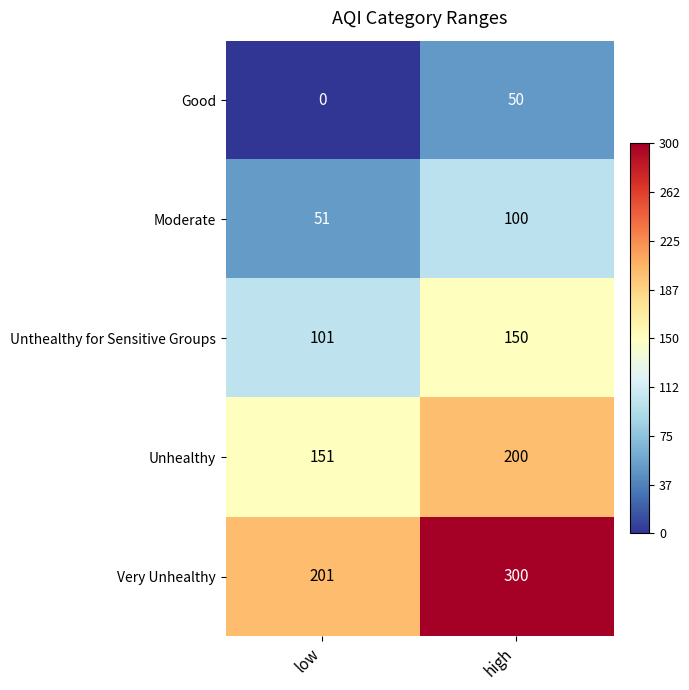

Reading left to right, list all the values displayed in this chart.

Good: low=0	high=50
Moderate: low=51	high=100
Unthealthy for Sensitive Groups: low=101	high=150
Unhealthy: low=151	high=200
Very Unhealthy: low=201	high=300